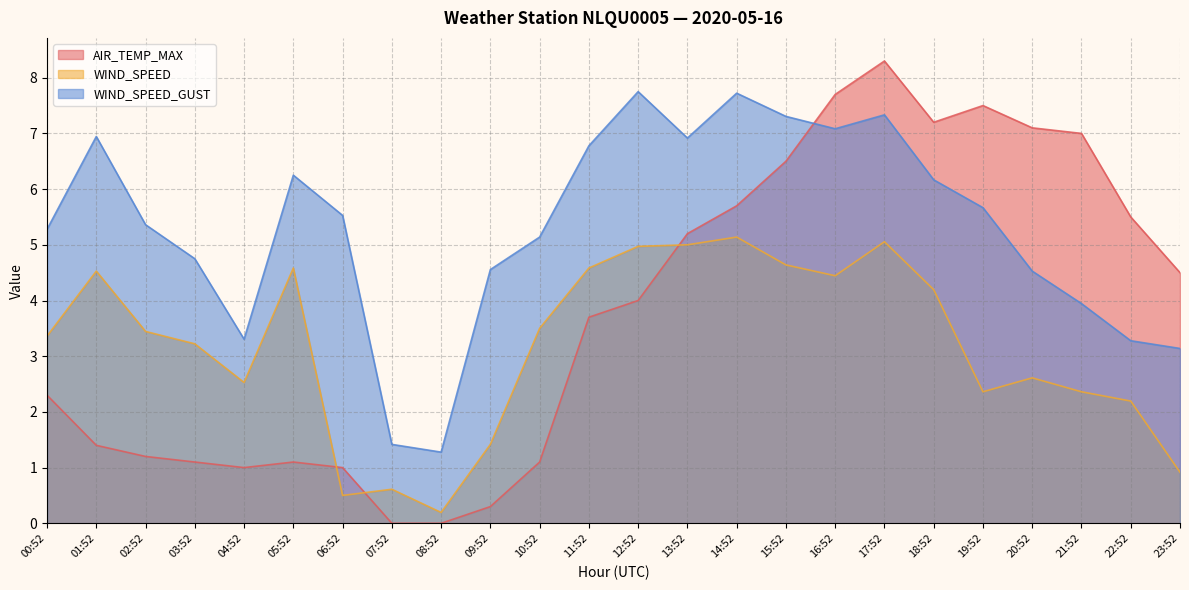

How many values in the WIND_SPEED series are below 3?

10